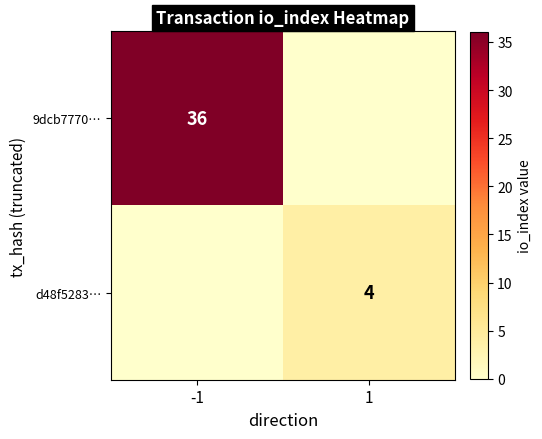

Which label corresponds to the smallest value in the chart?

1